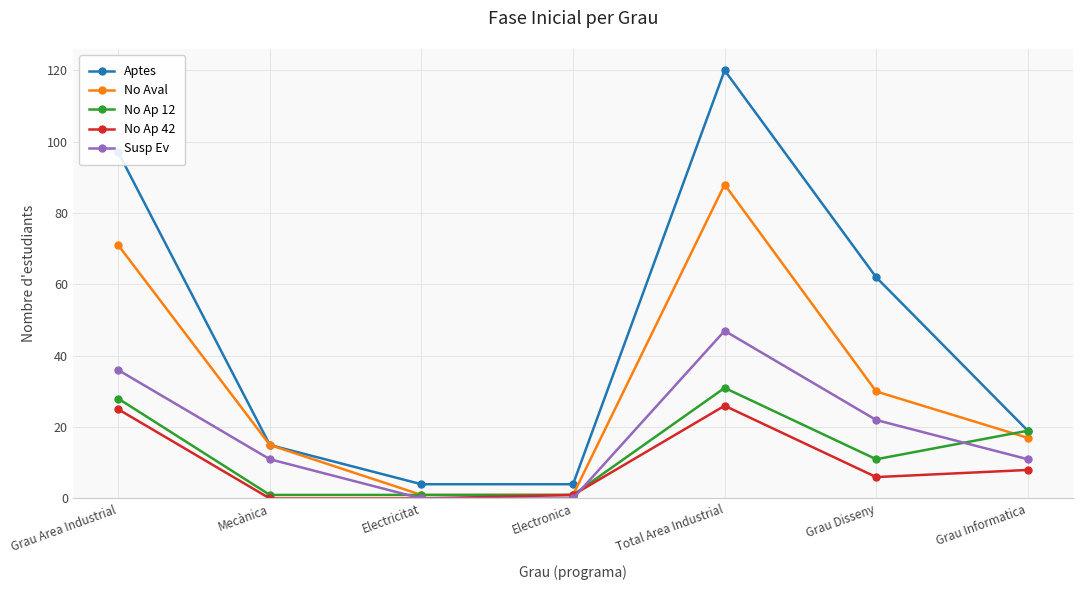

Which series has the largest total across all categories?

Aptes